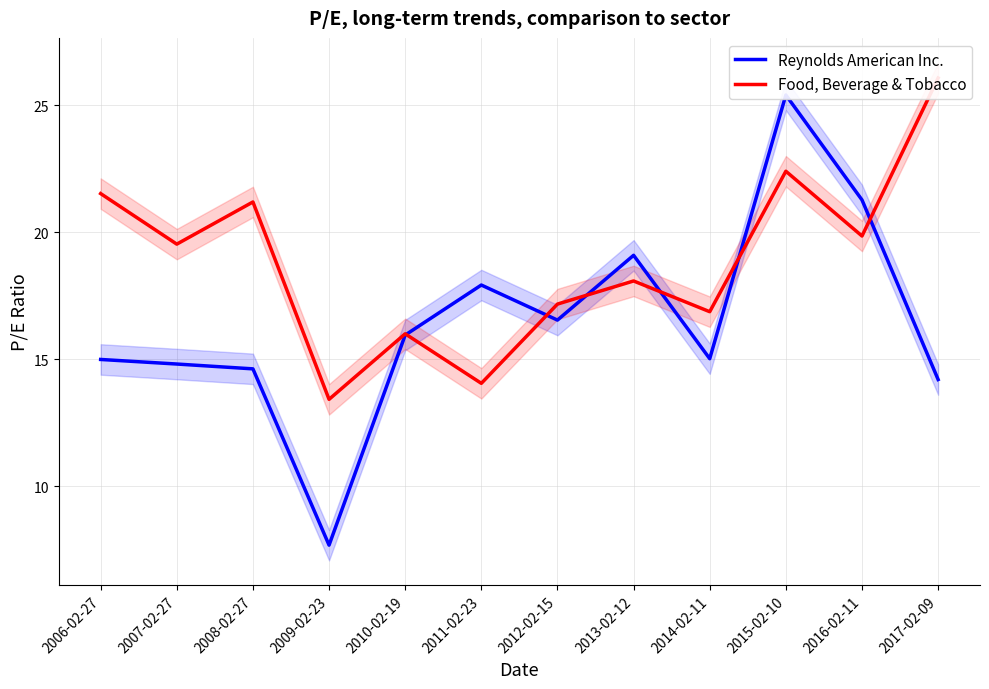

Reading right to left, what are all the values shown in this chart?

Reynolds American Inc.: 14.2	21.3	25.4	15.0	19.1	16.6	17.9	16.0	7.7	14.6	14.8	15.0
Food, Beverage & Tobacco: 26.1	19.9	22.4	16.9	18.1	17.2	14.1	16.0	13.4	21.2	19.5	21.5